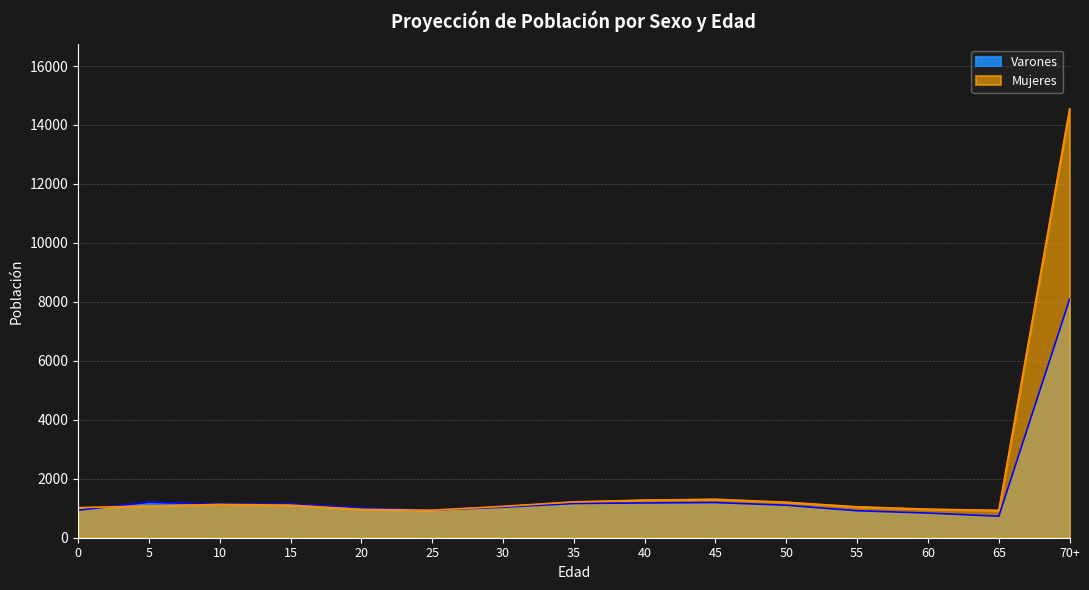

How many interior local valleys does the Mujeres series have?

2